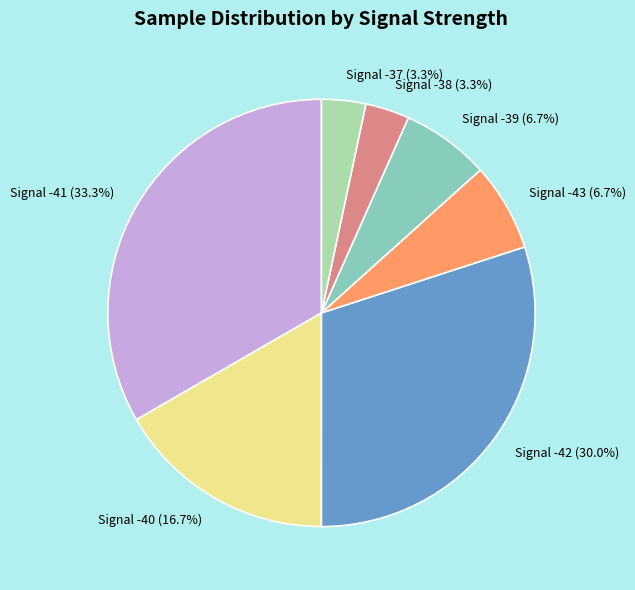

How many segments does this pie chart have?

7